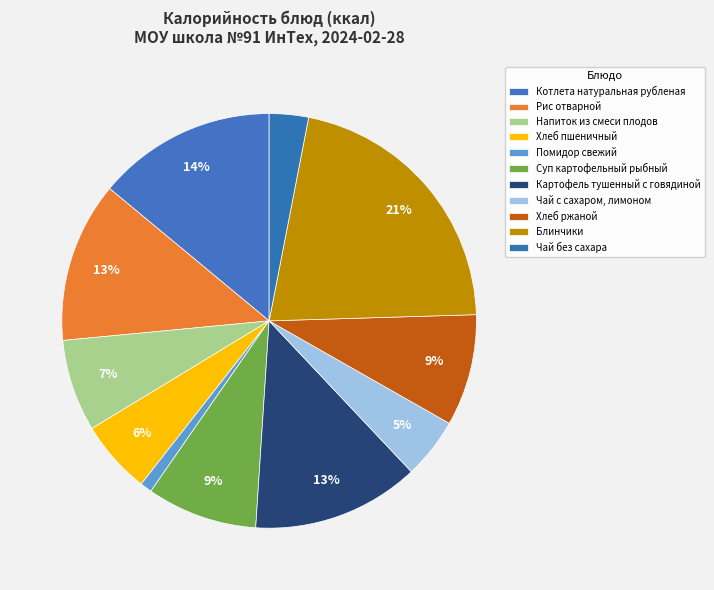

Which slice is the largest?

Блинчики